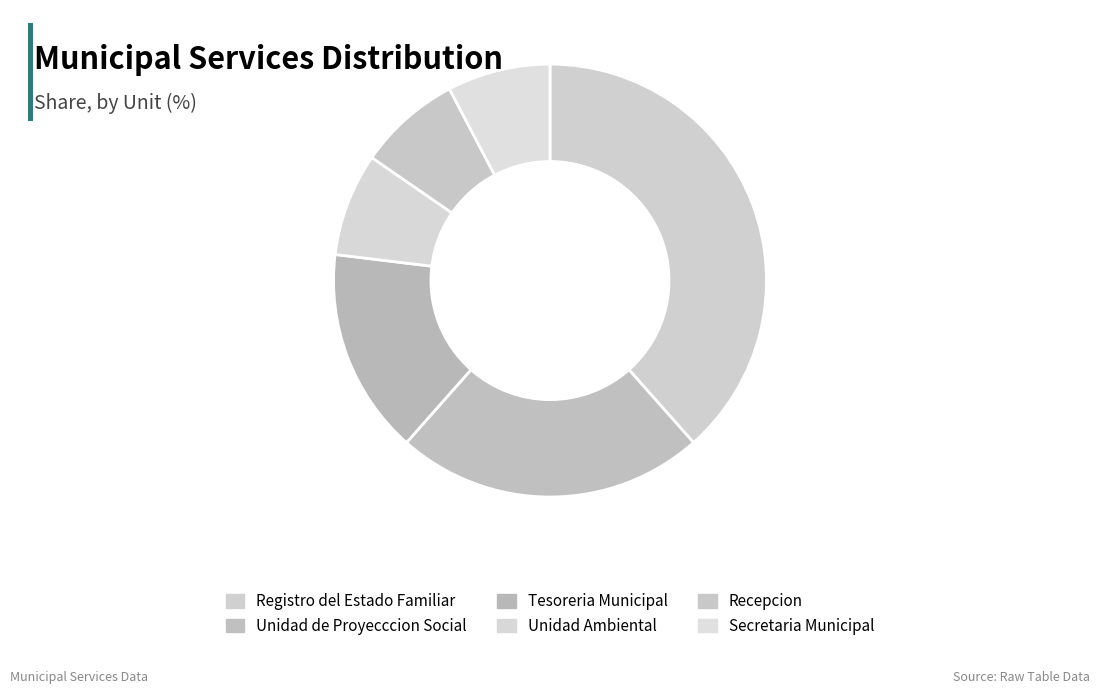

Rank the categories by value from lowest to highest.

Unidad Ambiental, Recepcion, Secretaria Municipal, Tesoreria Municipal, Unidad de Proyecccion Social, Registro del Estado Familiar